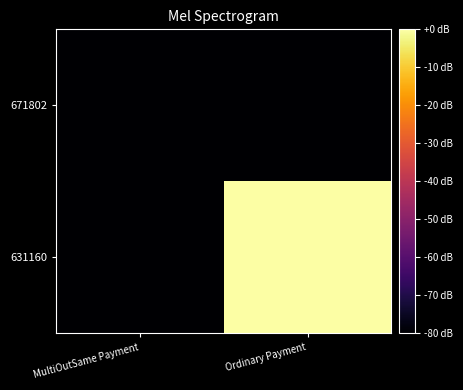

At which category is the sum across all series the highest?

Ordinary Payment